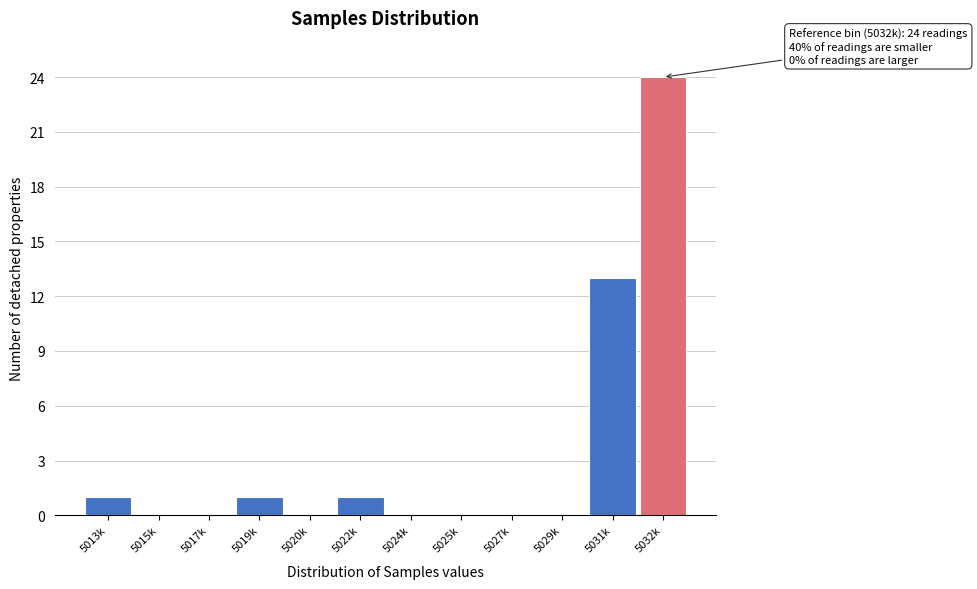

Reading left to right, list all the values displayed in this chart.

5013k=1	5015k=0	5017k=0	5019k=1	5020k=0	5022k=1	5024k=0	5025k=0	5027k=0	5029k=0	5031k=13	5032k=24